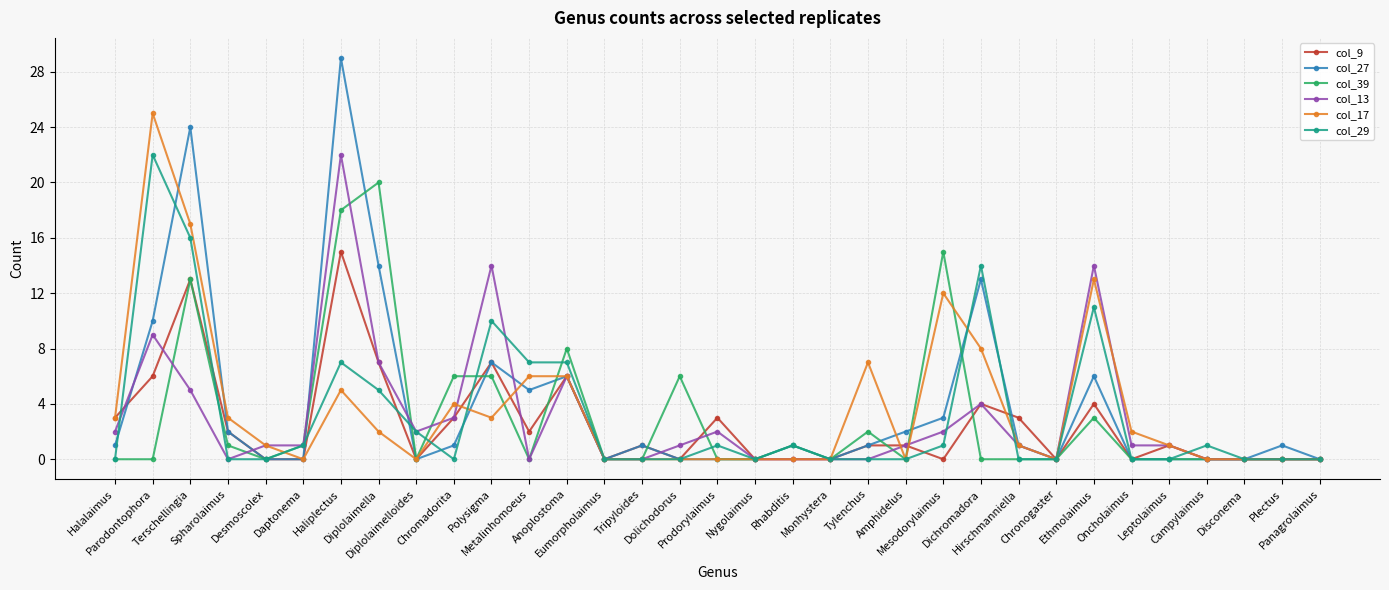

True or false: col_27 has more than 1 points higher than both neighbors.

True